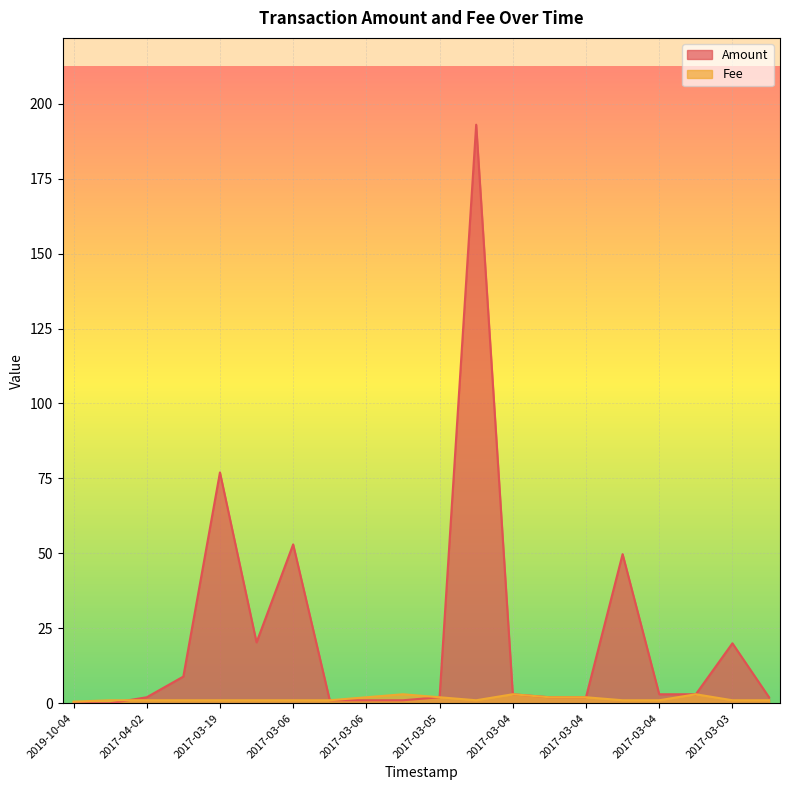

True or false: Fee has a value of 0.9 at 2017-03-05.

False